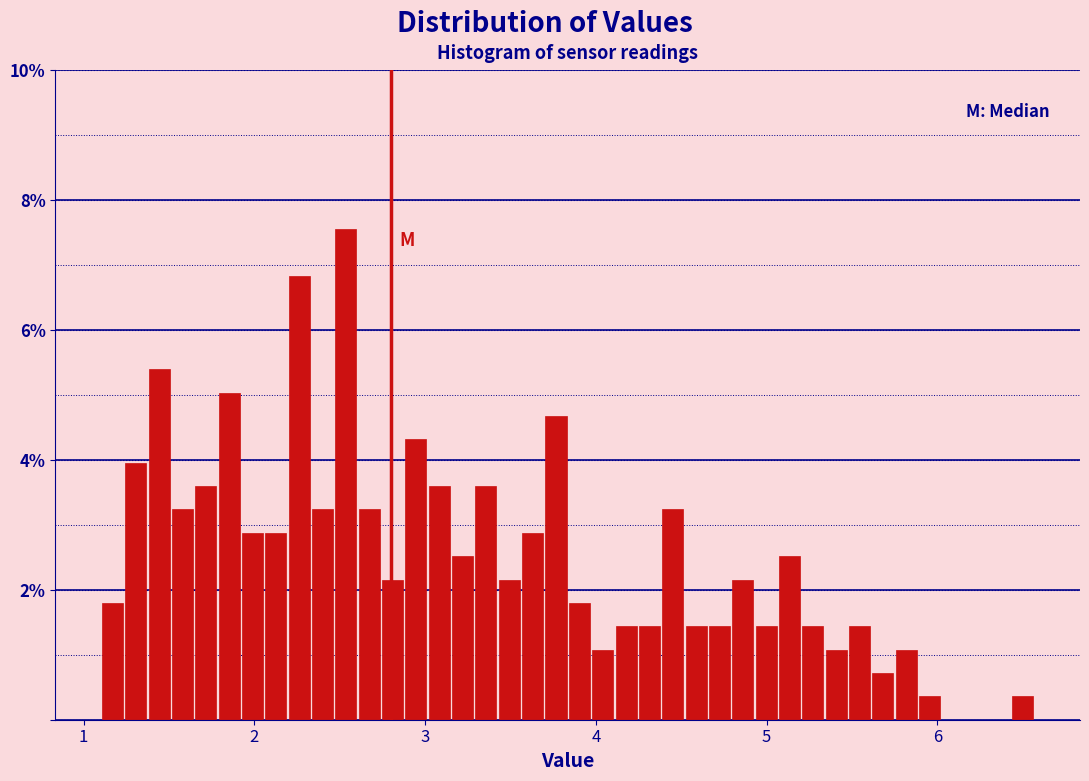

Read against the x-axis, roughly where is the centre of the tallest bar?

2.5